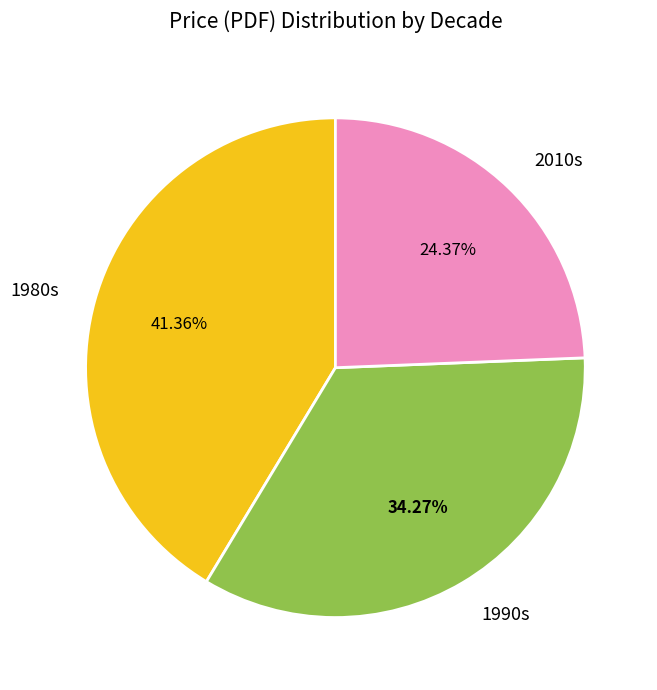

How many segments does this pie chart have?

3